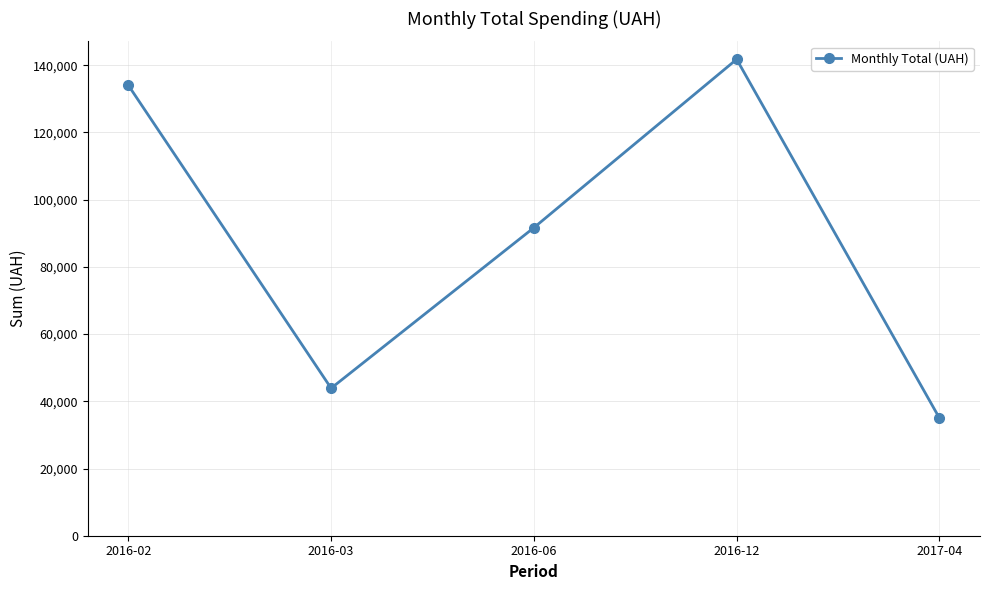

What is the difference between the maximum and second lowest values?

97873.7